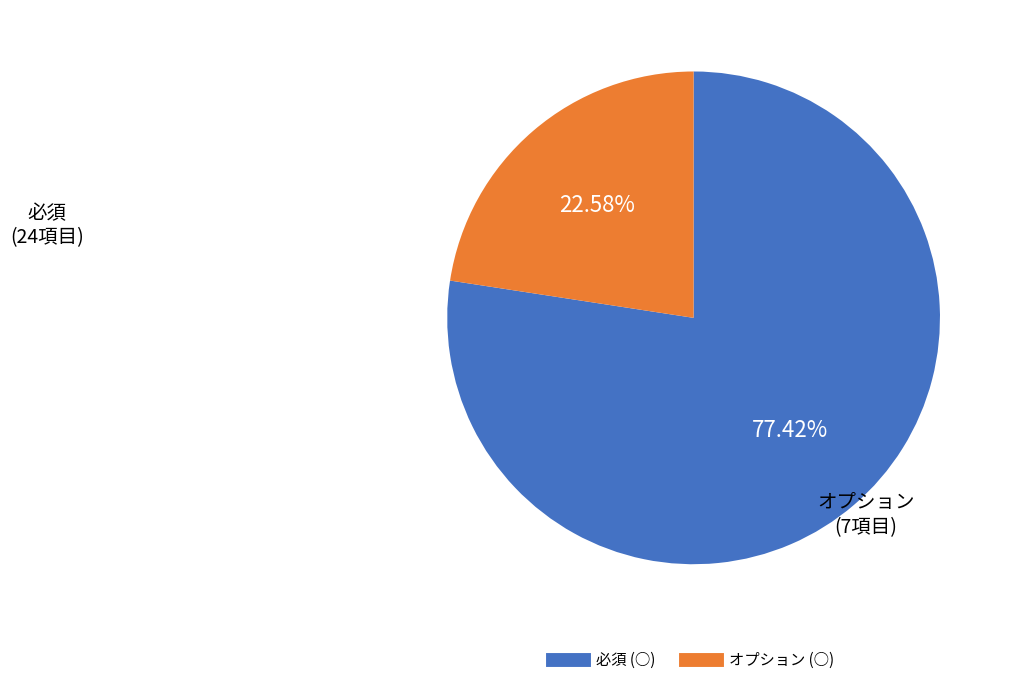

What percentage is the オプション (○) slice, to the nearest percent?

23%